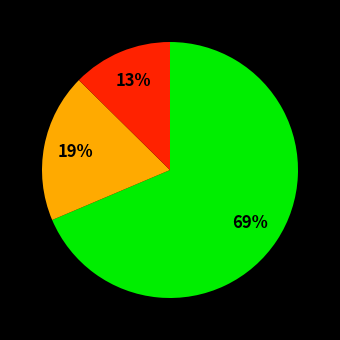

To the nearest percent, what is the average slice percentage?

33%